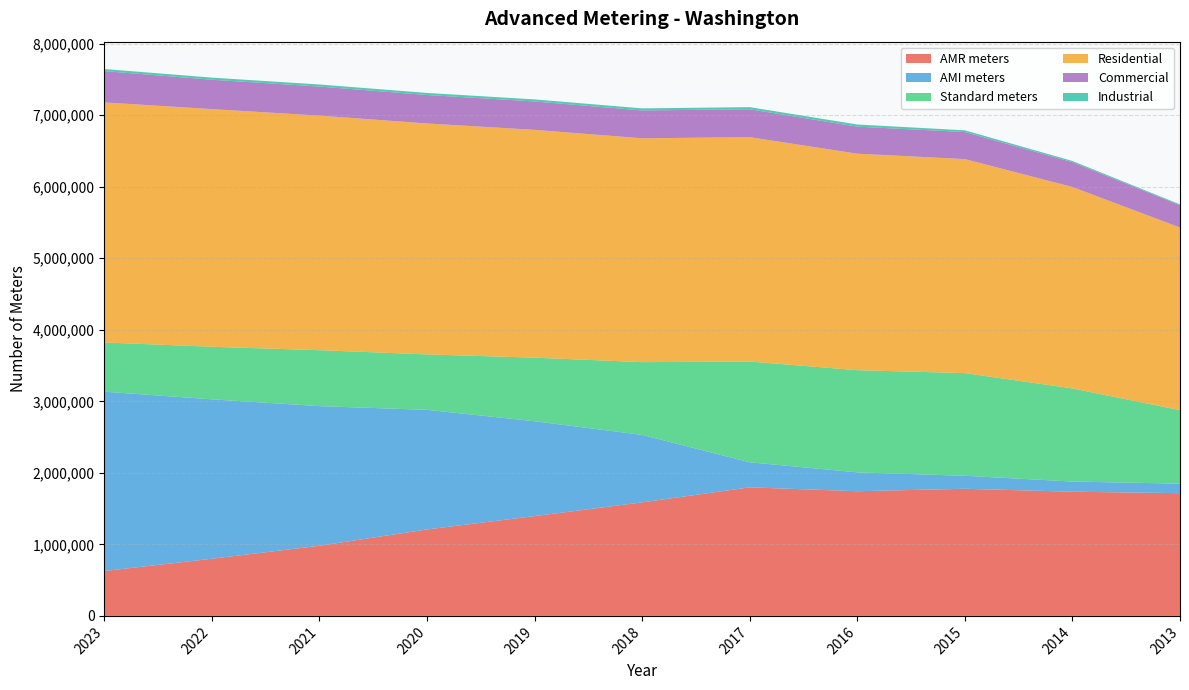

Reading right to left, list all the values displayed in this chart.

AMR meters: 1715708	1736282	1777130	1743103	1797443	1587109	1395197	1208791	980717	799237	627431
AMI meters: 133299	142082	181778	263682	349908	943582	1326316	1671943	1951972	2228378	2507125
Standard meters: 1027582	1301673	1435340	1428199	1408904	1016898	888897	774845	781992	734986	688261
Residential: 2553019	2815935	2991900	3026753	3136550	3129435	3184689	3228754	3279070	3322558	3356036
Commercial: 312529	347140	378082	377764	390134	389252	396821	397841	406408	410553	437420
Industrial: 11033	16954	24237	30438	29542	28873	28767	28853	29071	29362	29246